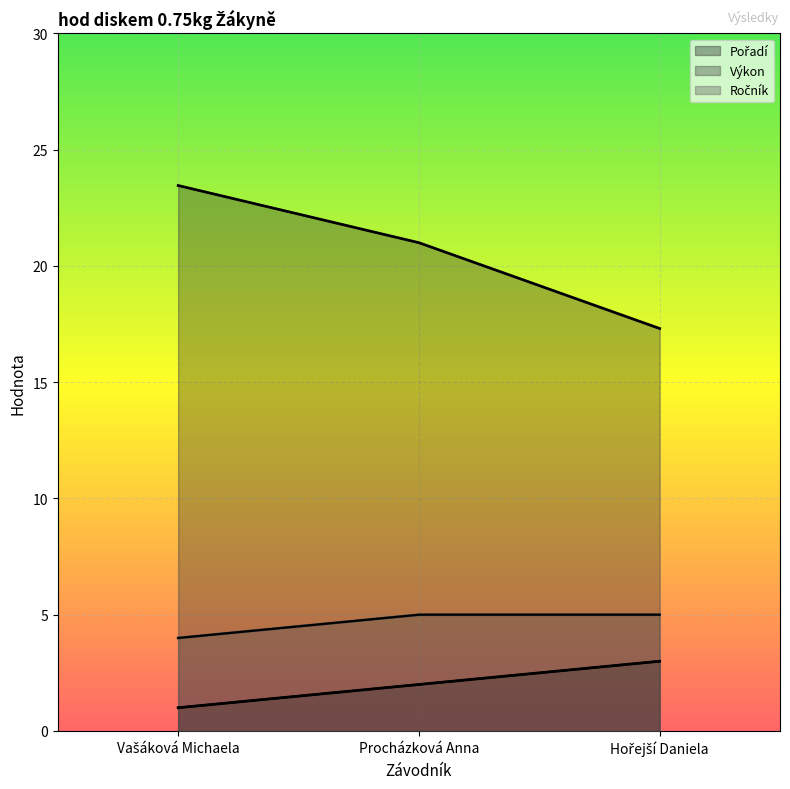

What is the label of the 2nd point from the right?

Procházková Anna